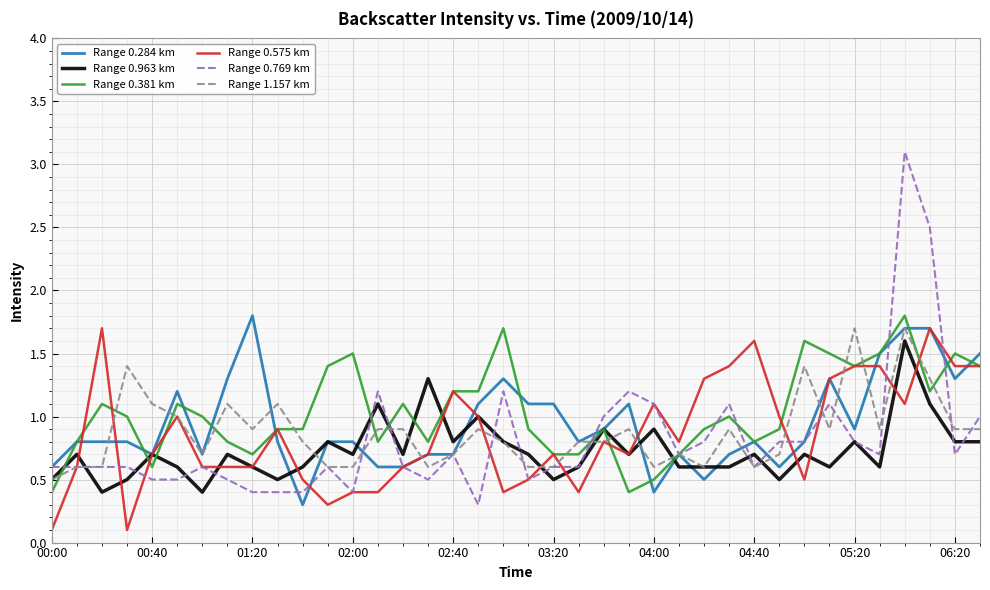

What is the minimum value for Range 1.157 km?

0.5